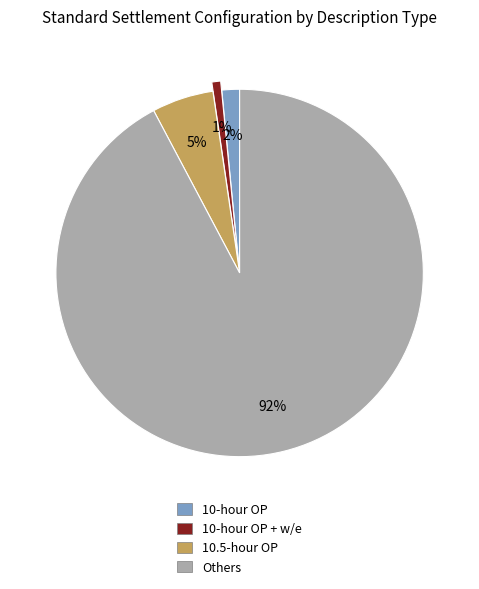

How many slices are in this pie chart?

4